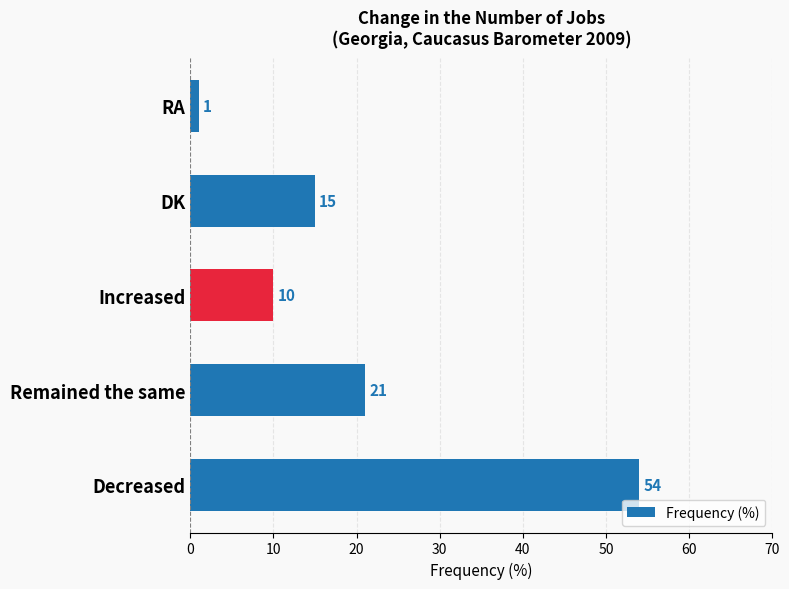

What is the change in value from Decreased to RA?

-53